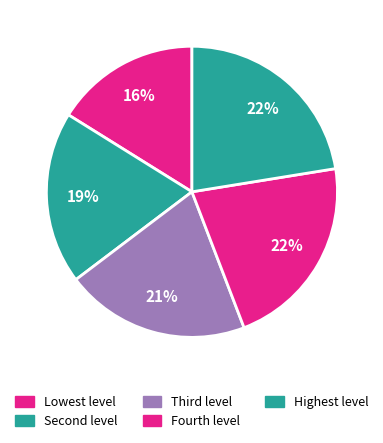

Which category has the biggest portion of the pie?

Highest level